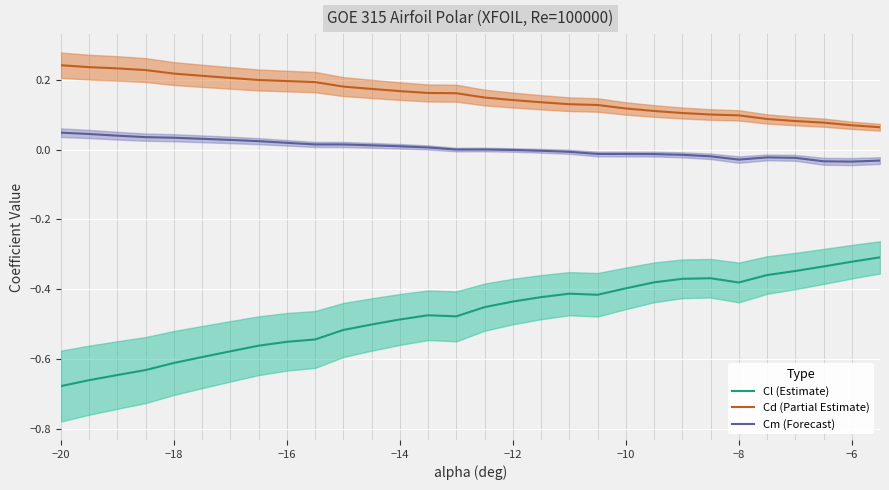

Does the chart display data point markers on the line(s)?

No